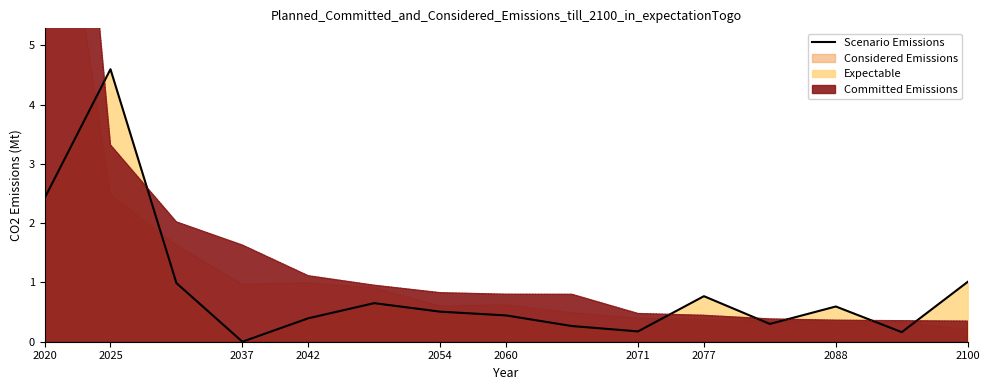

Is it true that Scenario Emissions equals 1.0 at 2088?

False